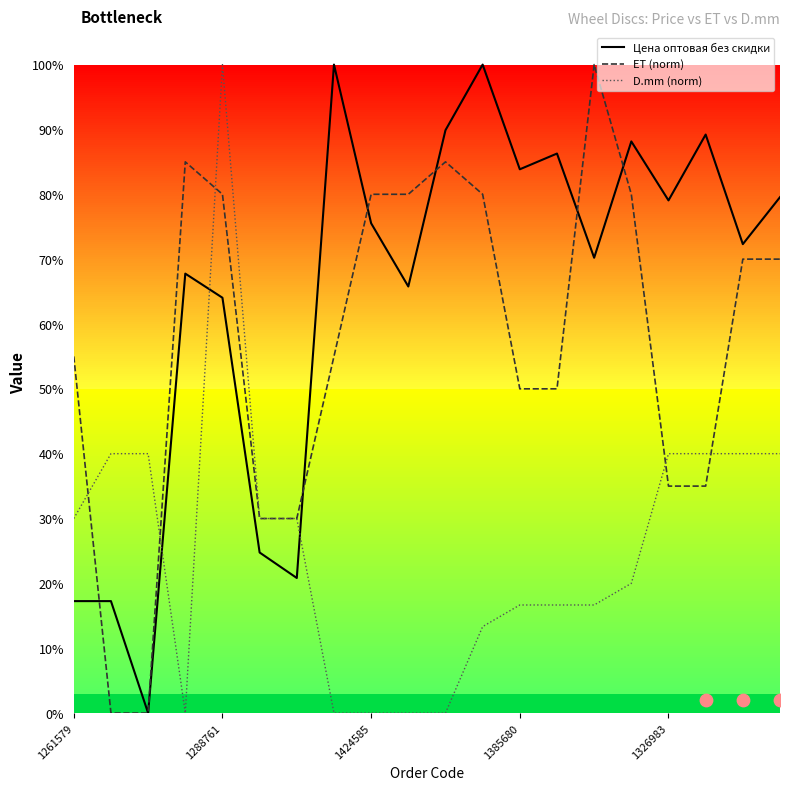

Which series has the widest spread of Y values?

Цена оптовая без скидки